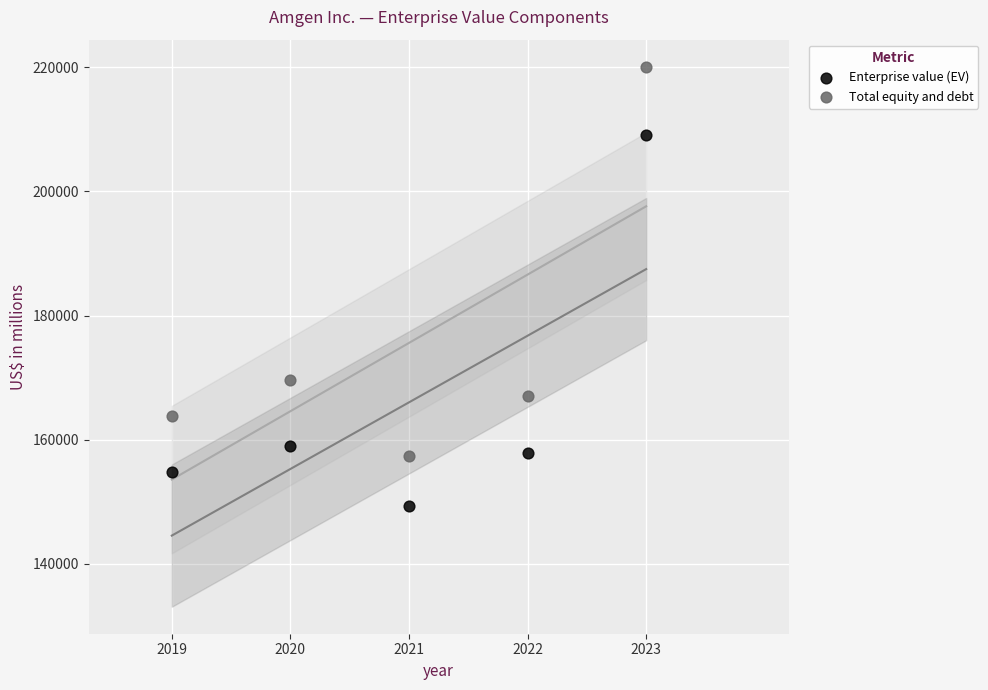

What are all the series names shown in the legend?

Enterprise value (EV), Total equity and debt